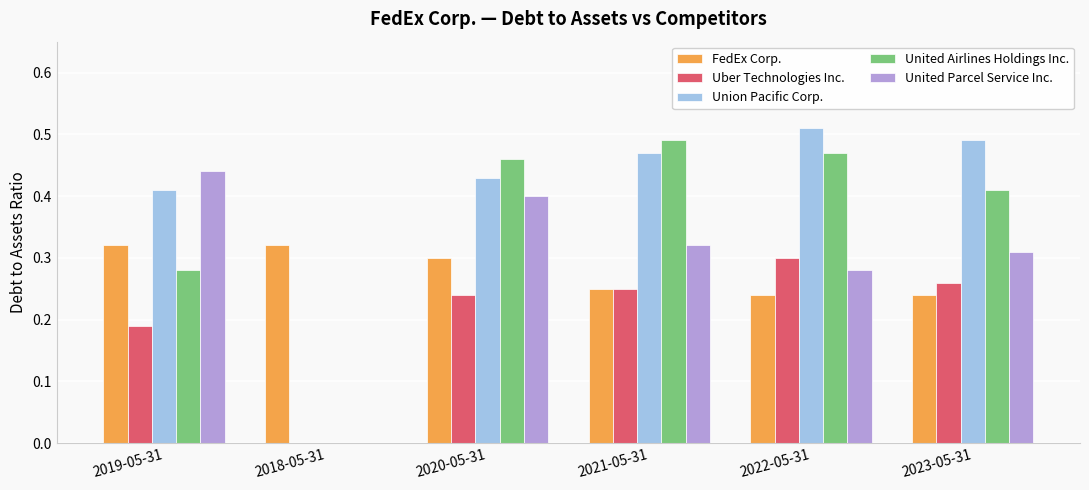

Does the chart contain stacked bars?

No